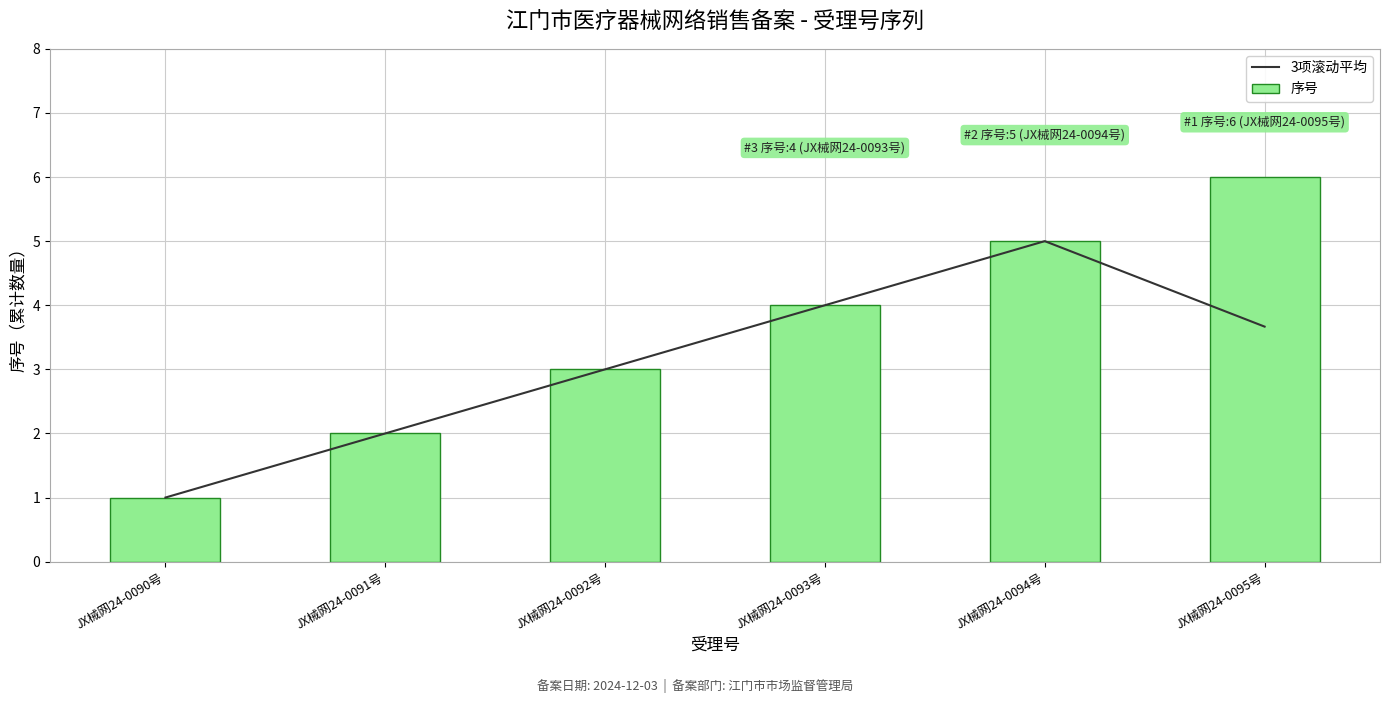

What is the greatest value displayed?

6.0